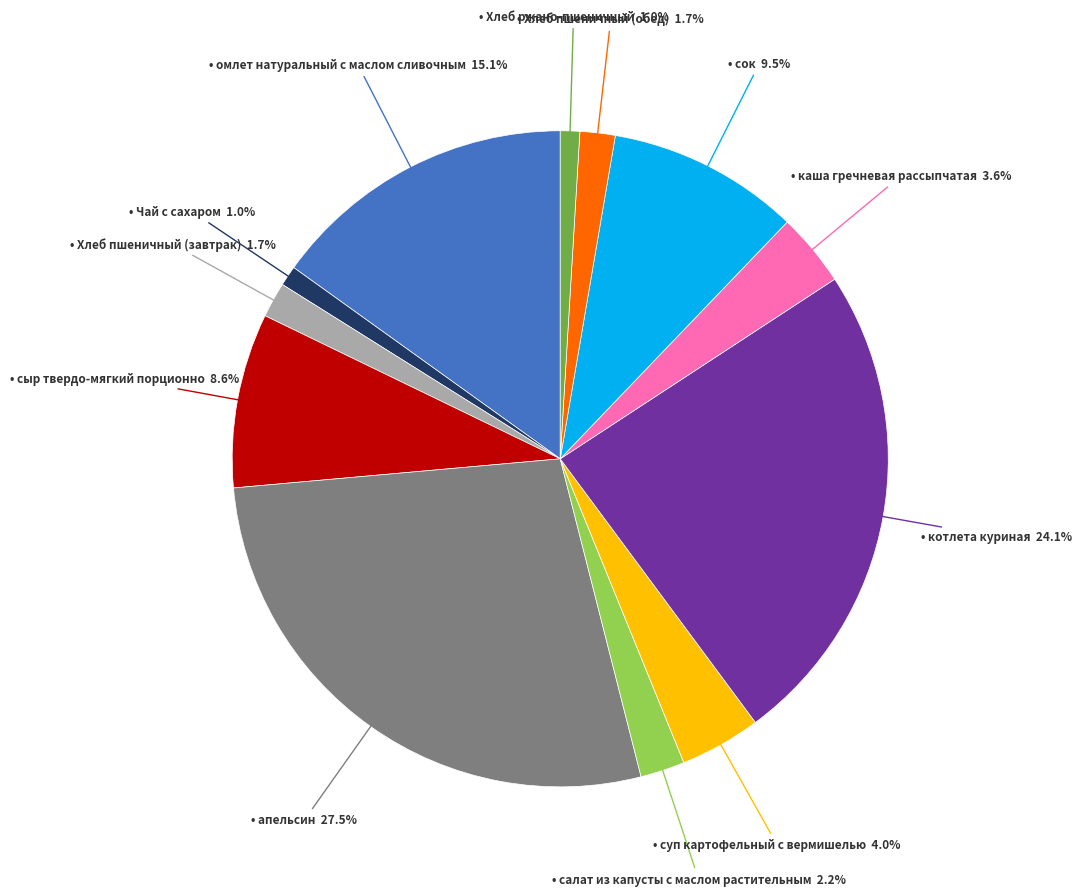

To the nearest percent, what is the average slice percentage?

8%